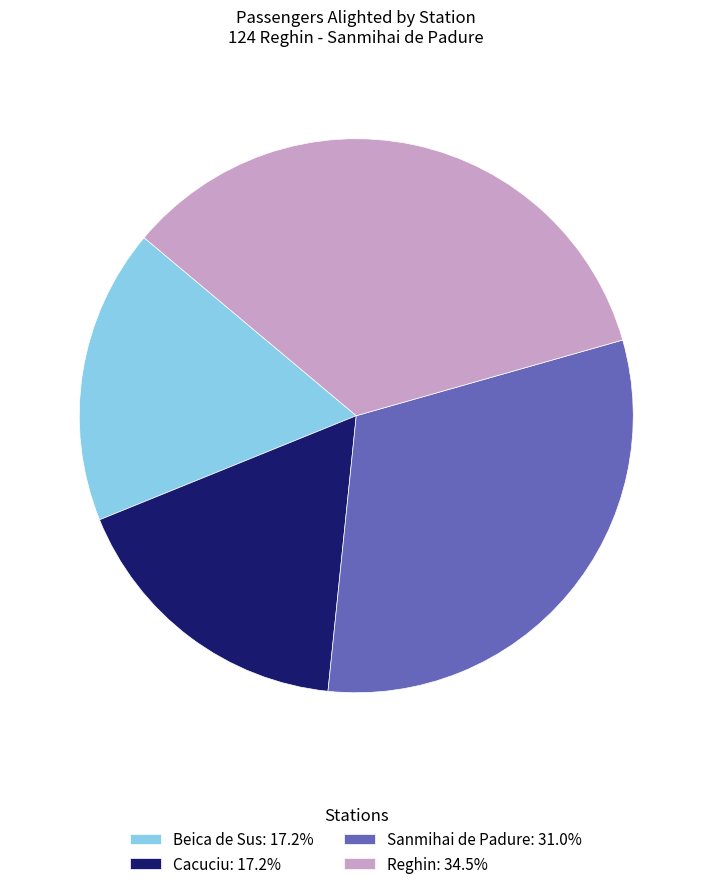

What is the ratio of the value at Sanmihai de Padure: 31.0% to the value at Cacuciu: 17.2%?

1.8